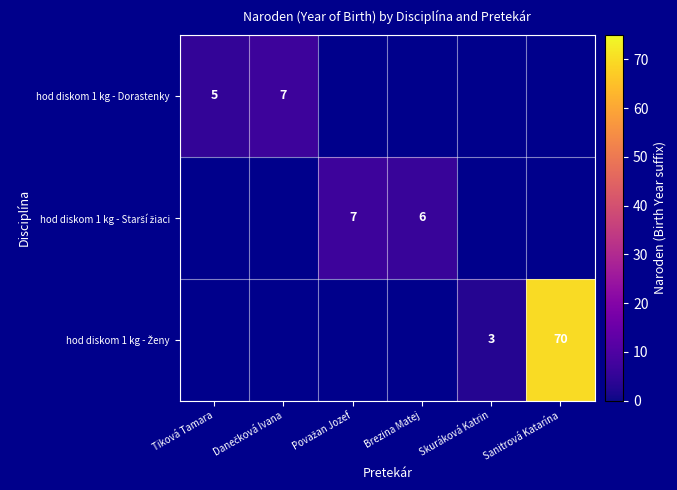

List the series in order of their peak value, lowest first.

hod diskom 1 kg - Dorastenky, hod diskom 1 kg - Starší žiaci, hod diskom 1 kg - Ženy